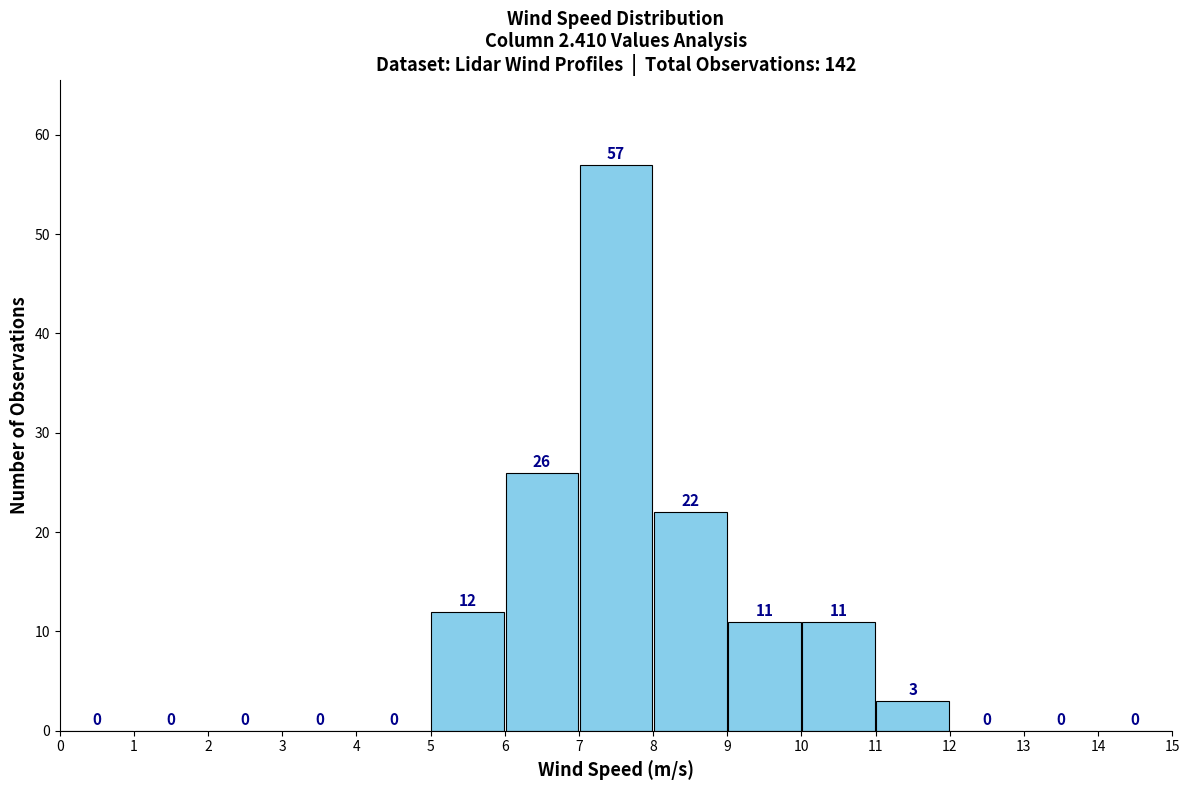

Over which range of the x-axis is the bar tallest?

7 to 8